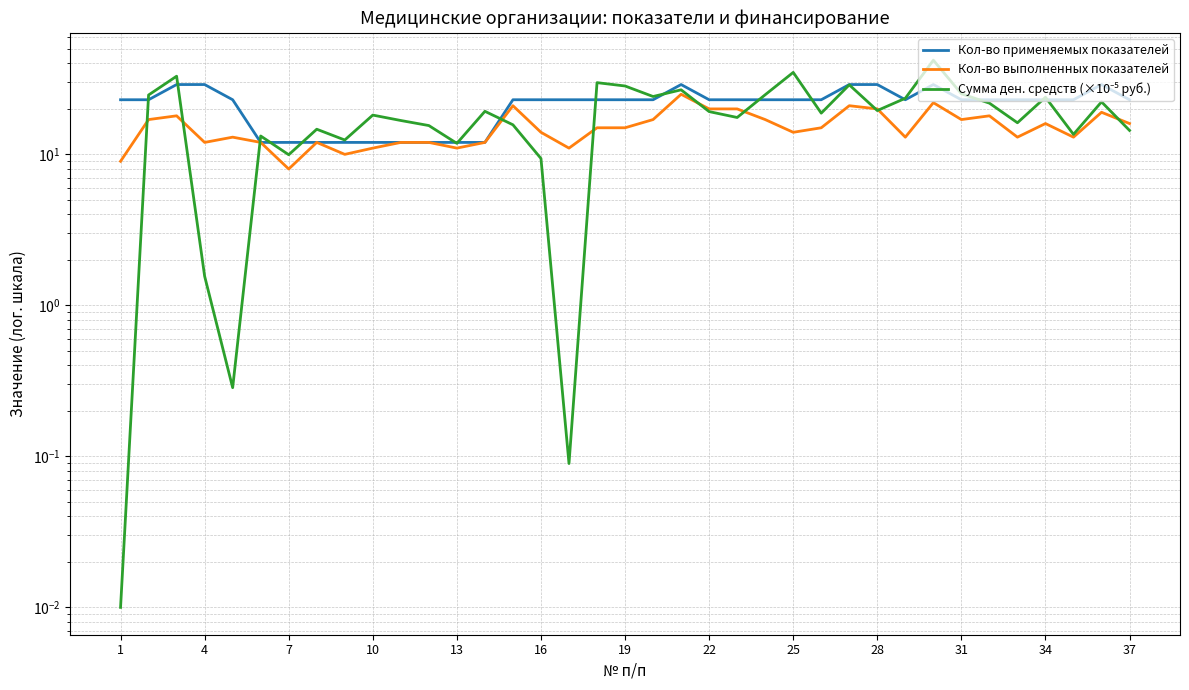

What is the difference between the Кол-во выполненных показателей values at 23 and 29?

5.0